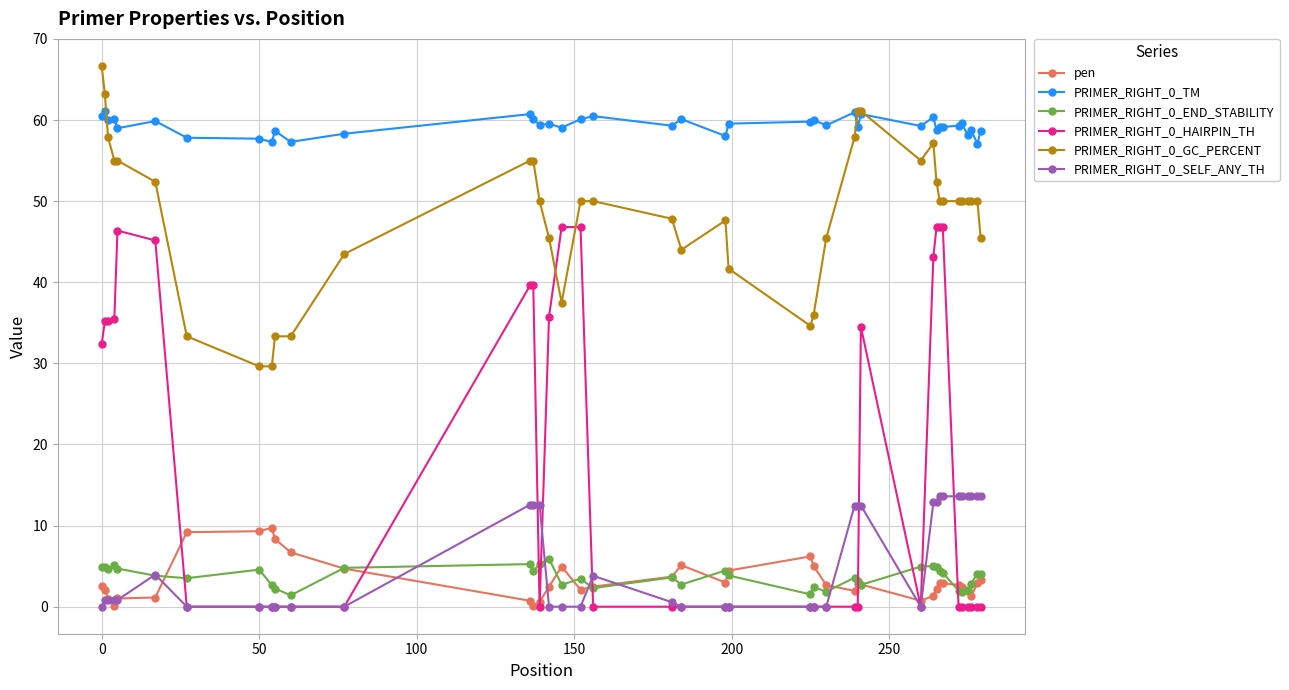

Which series has the widest spread of values?

PRIMER_RIGHT_0_HAIRPIN_TH